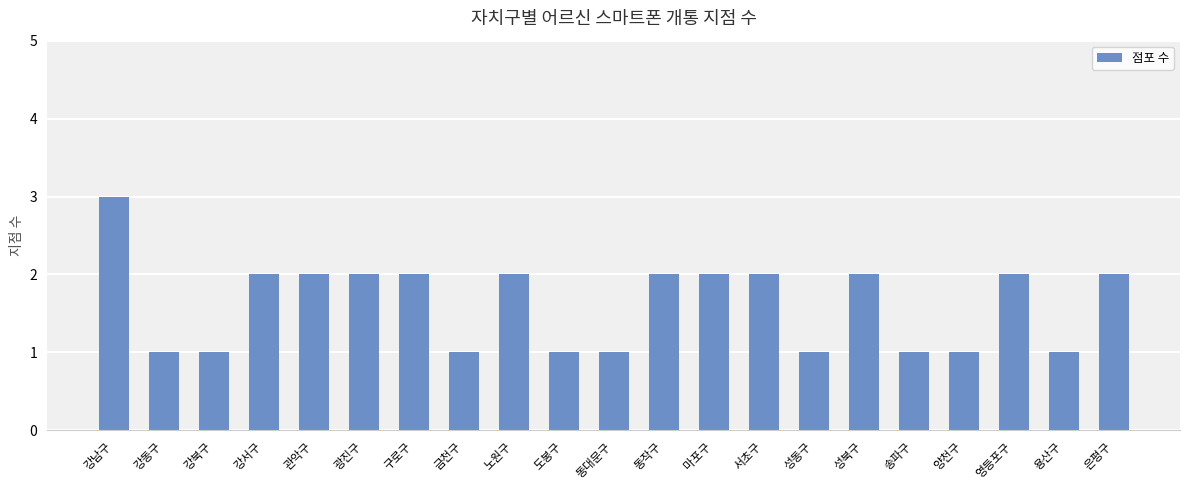

What is the ratio of the value at 도봉구 to the value at 강남구?

0.3